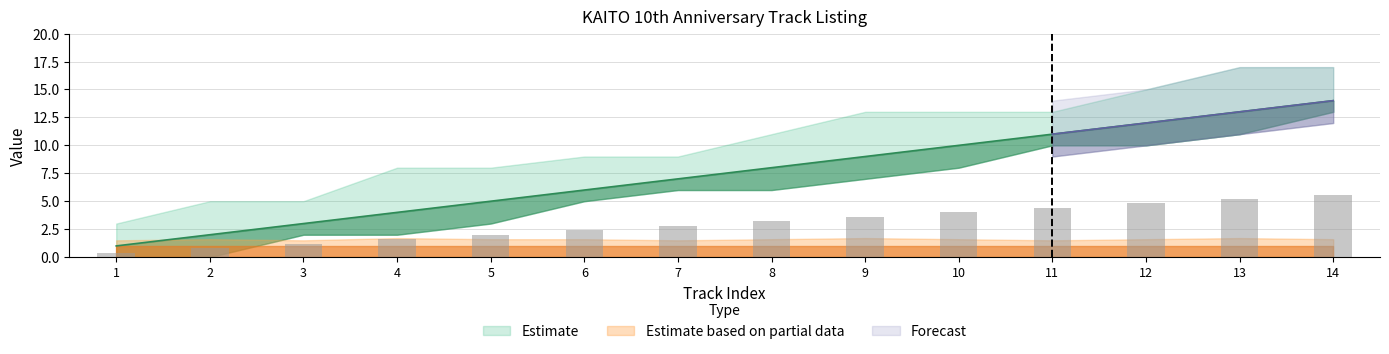

Is it true that the value at 13 is 6?

False